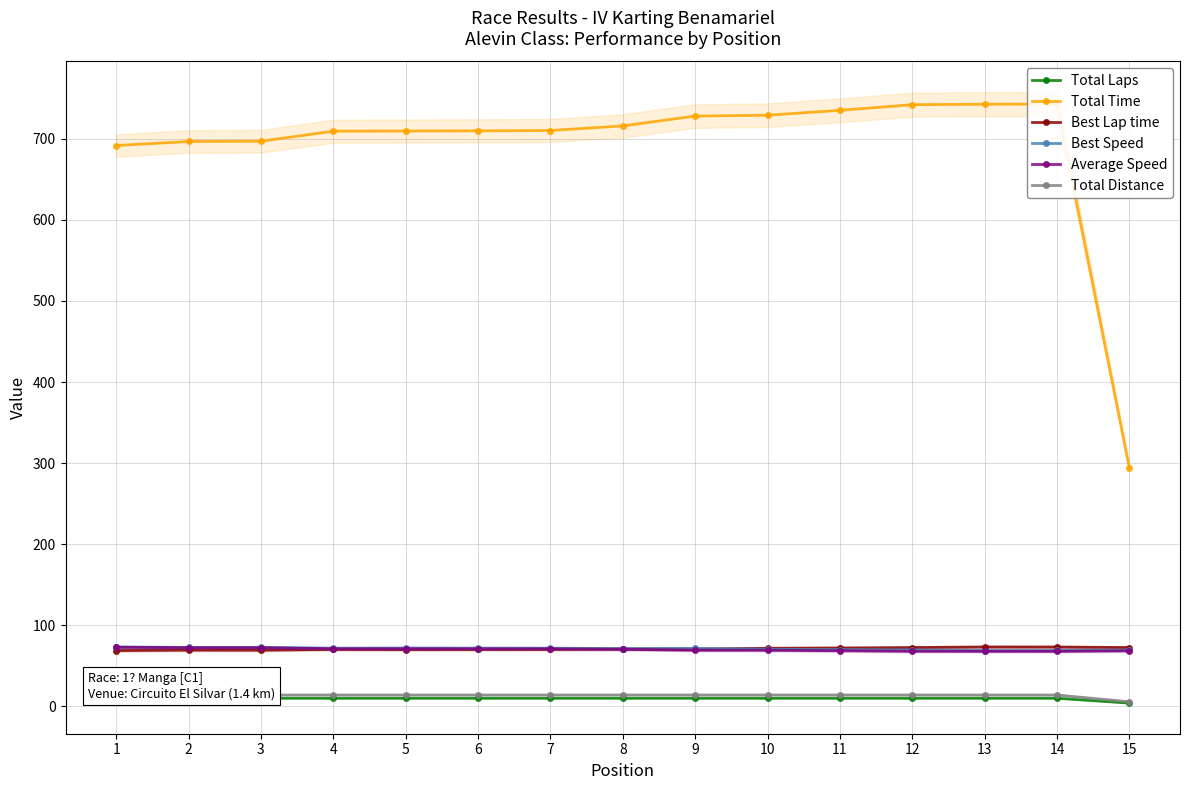

What is the average value of the Total Time series?

690.3